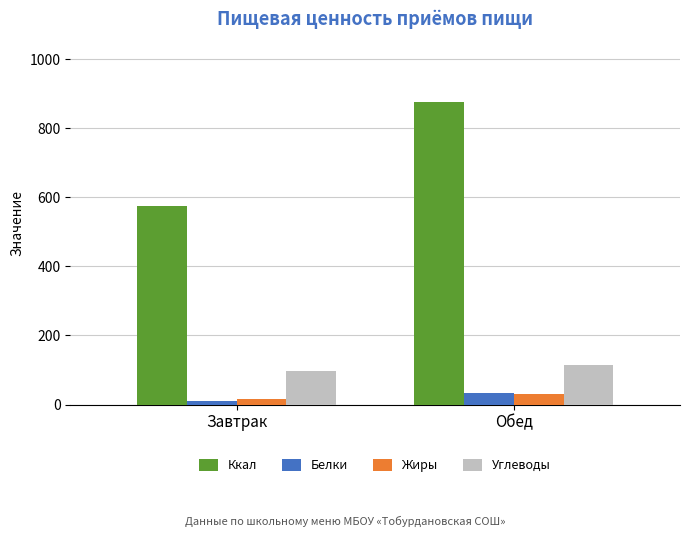

What is the sum of all Углеводы values?

212.3